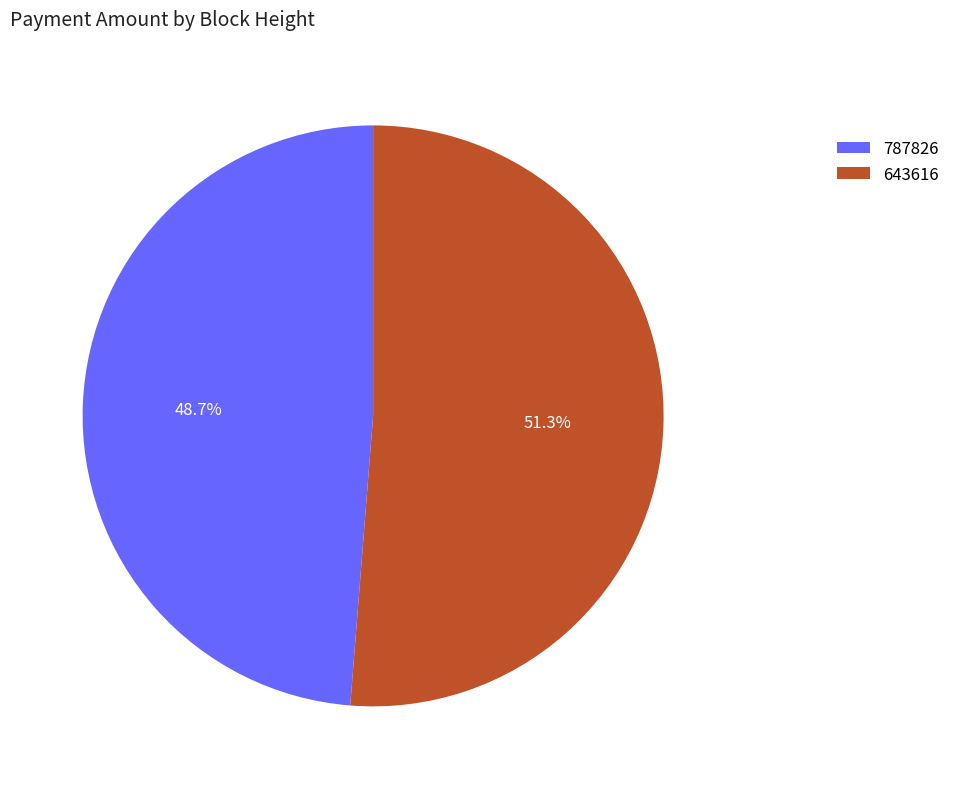

How many slices are in this pie chart?

2